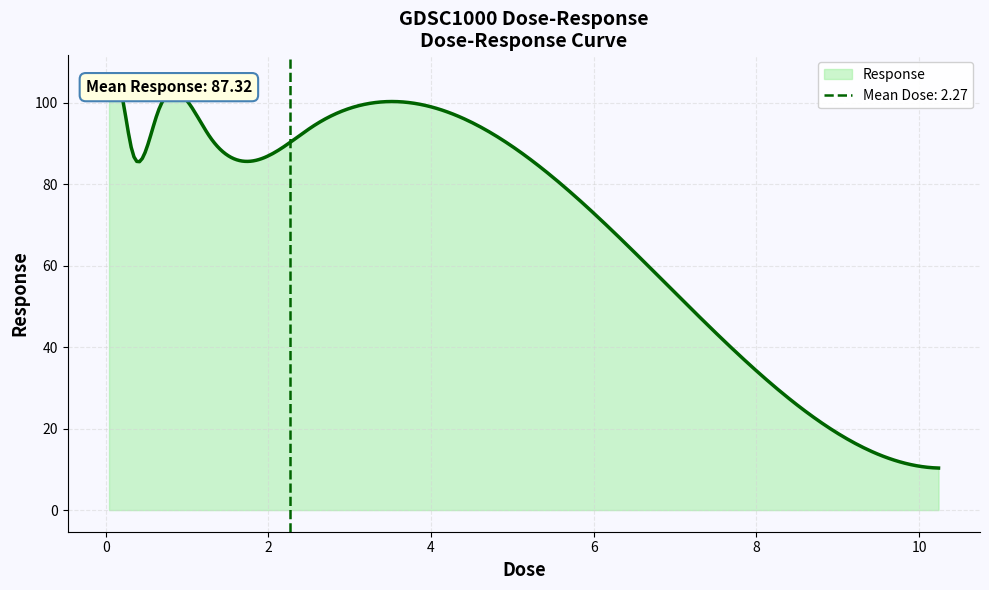

Between 1.28 and 0.04, which is larger?

0.04